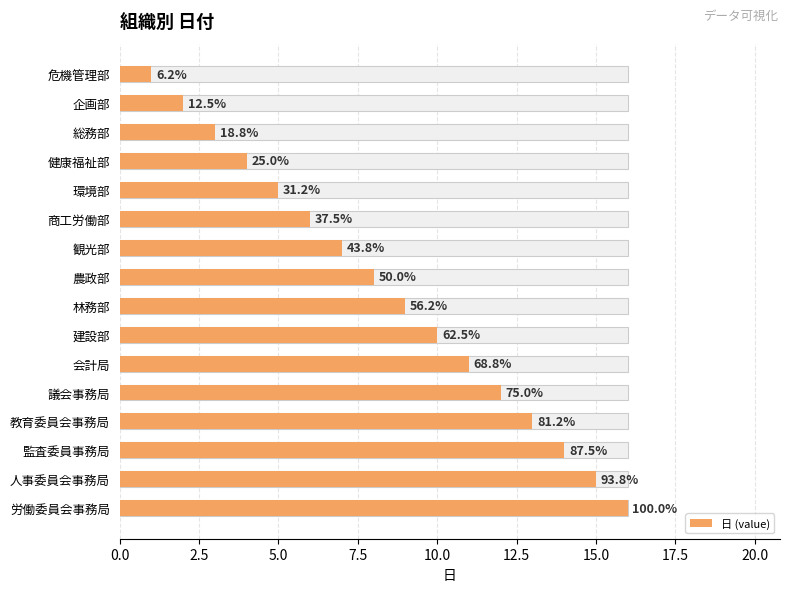

Reading left to right, what are all the values shown in this chart?

1	2	3	4	5	6	7	8	9	10	11	12	13	14	15	16